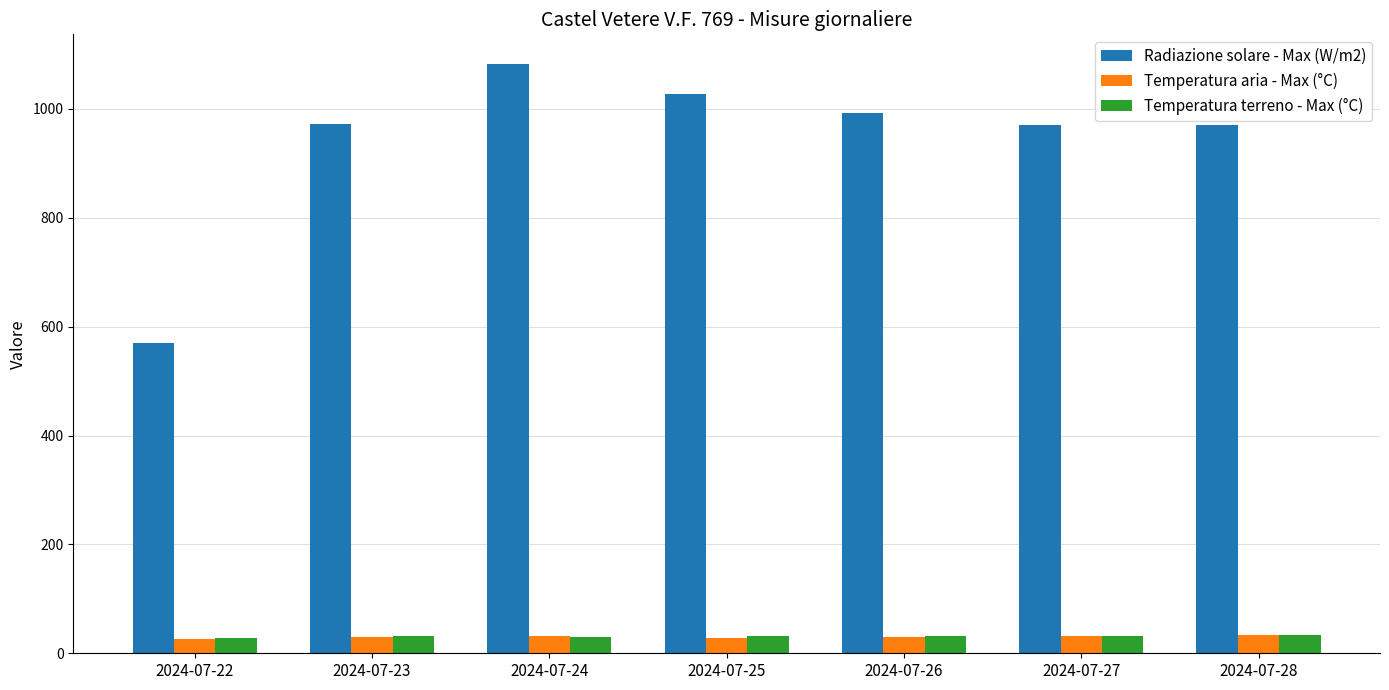

Is it true that Radiazione solare - Max (W/m2) equals 980.9 at 2024-07-22?

False